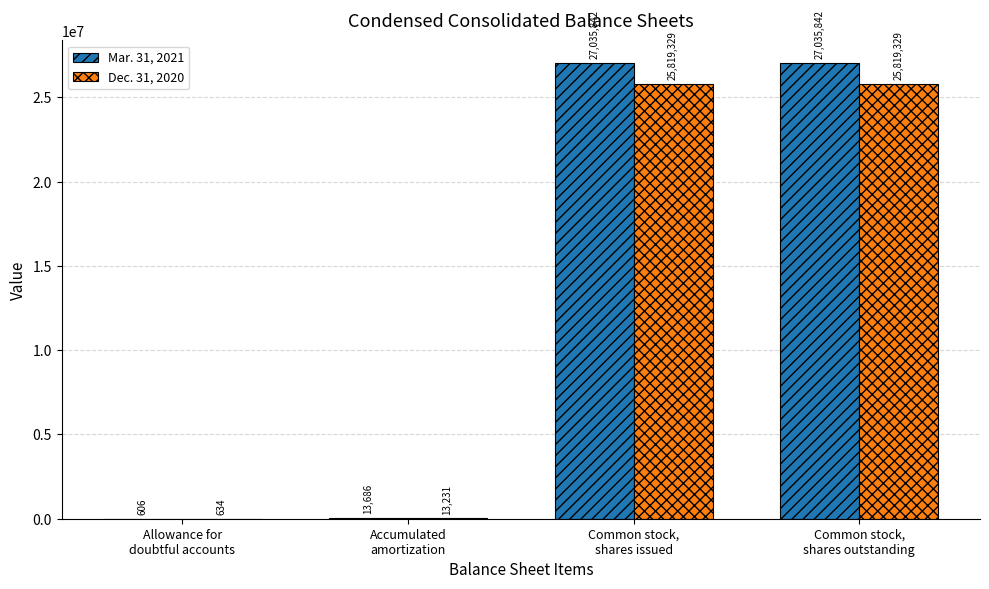

What is the sum of all Mar. 31, 2021 values?

54085976